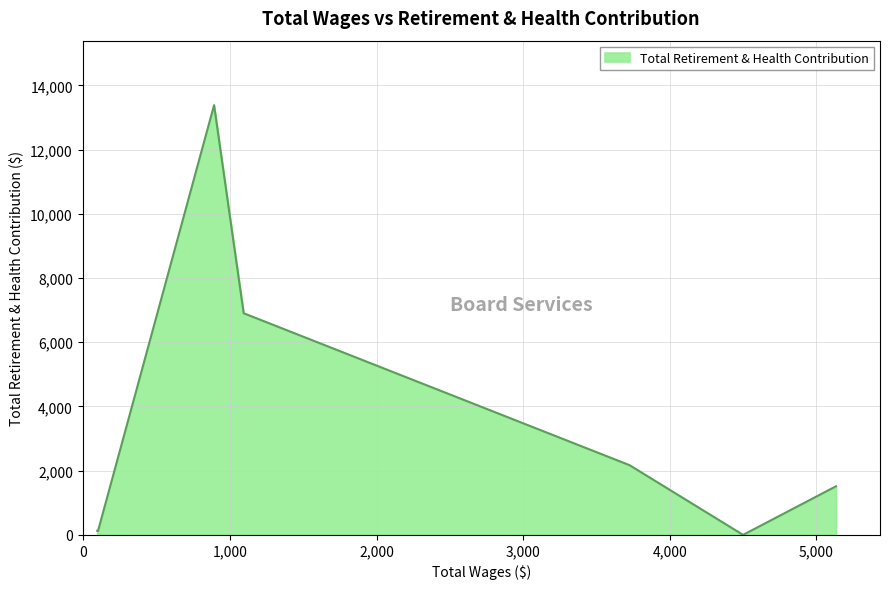

What is the maximum value shown in the chart?

13383